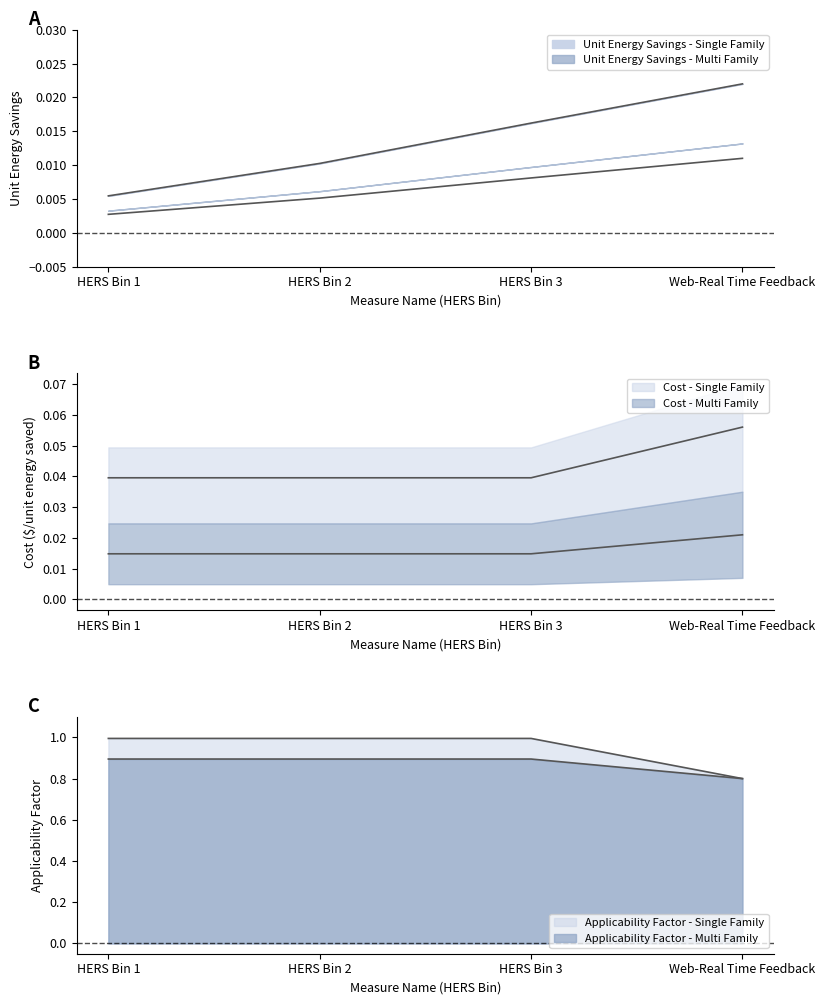

Count the number of data series in this chart.

6